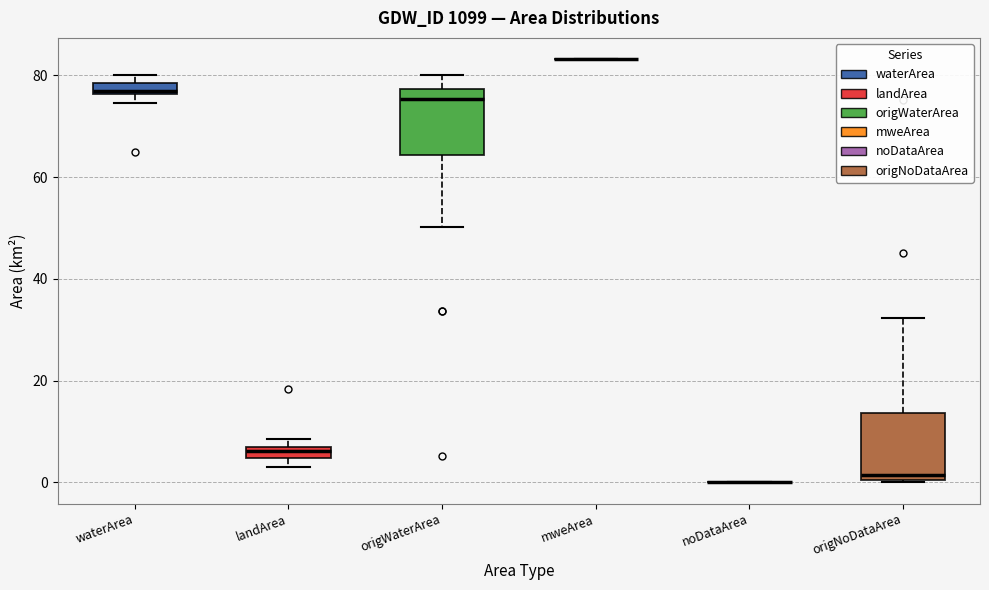

Where is the lower edge of the box for landArea on the y-axis? The values are not printed on the chart, so give them approximately, as read against the axis.

4